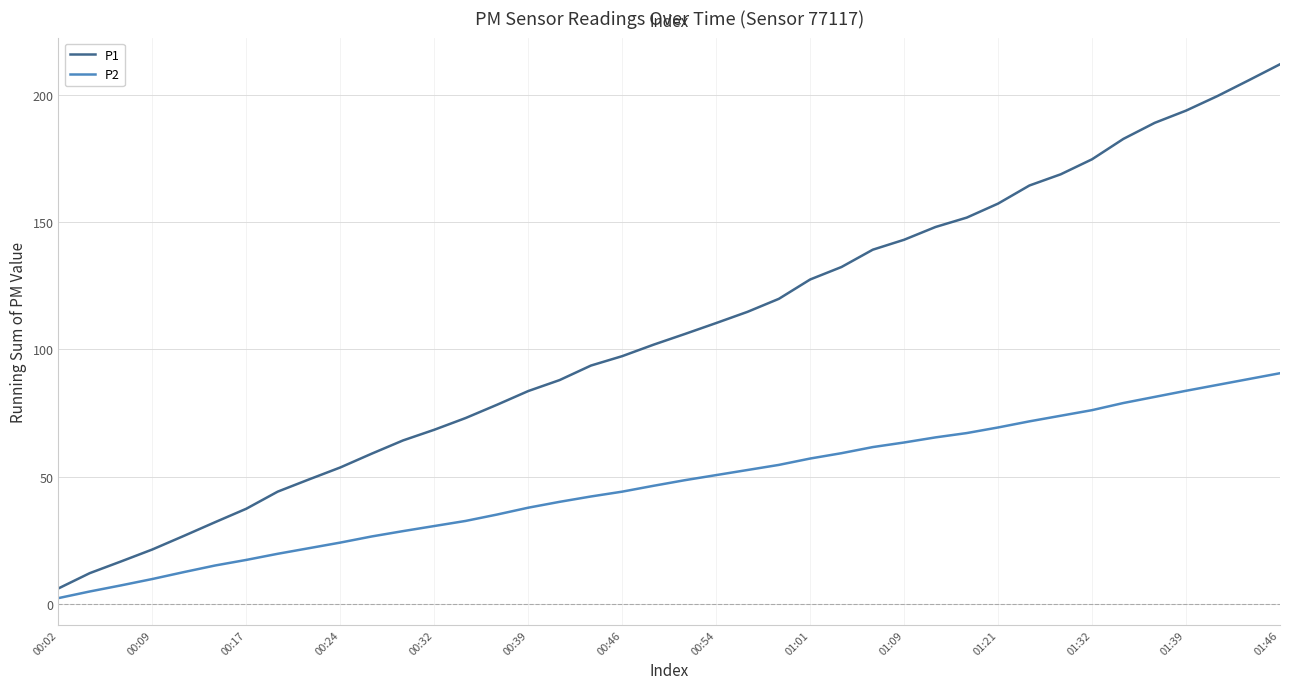

Which series has the largest total across all categories?

P1